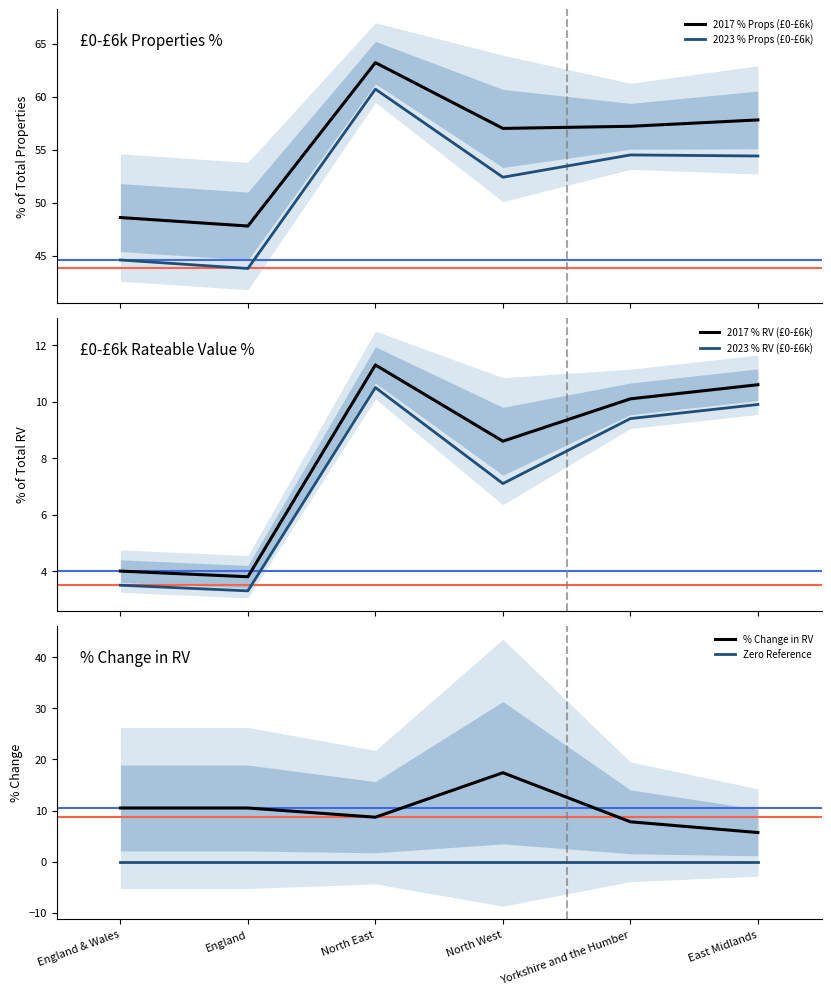

How many lines are shown in the chart?

6